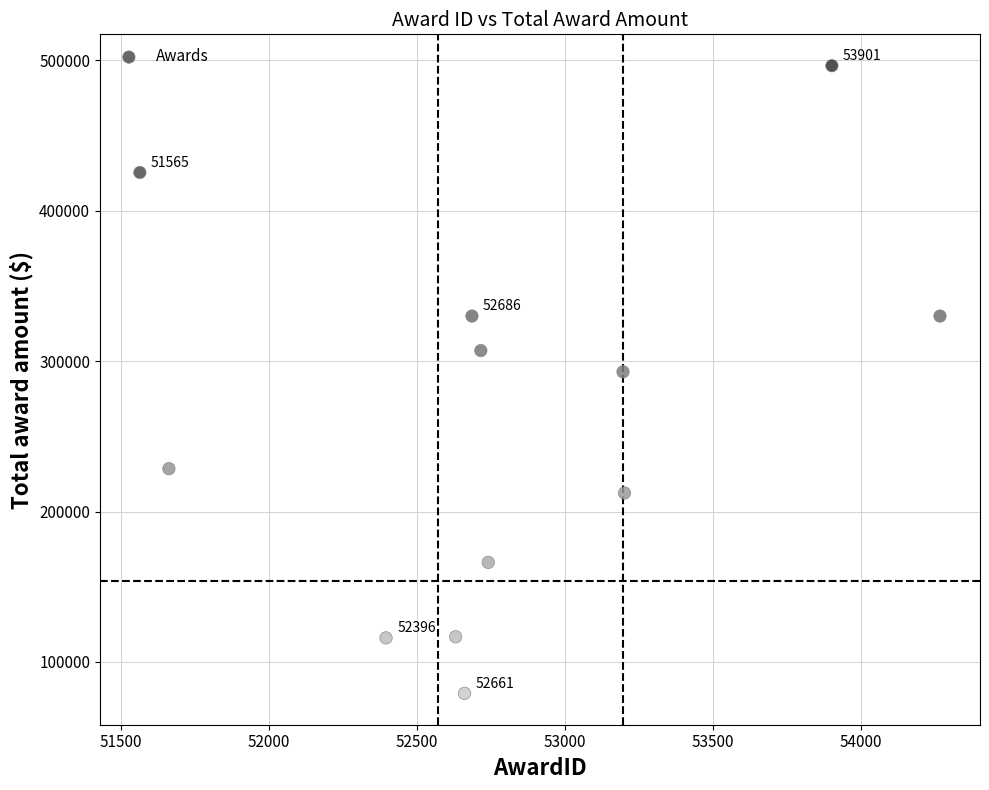

What is the average Y value?

258339.9